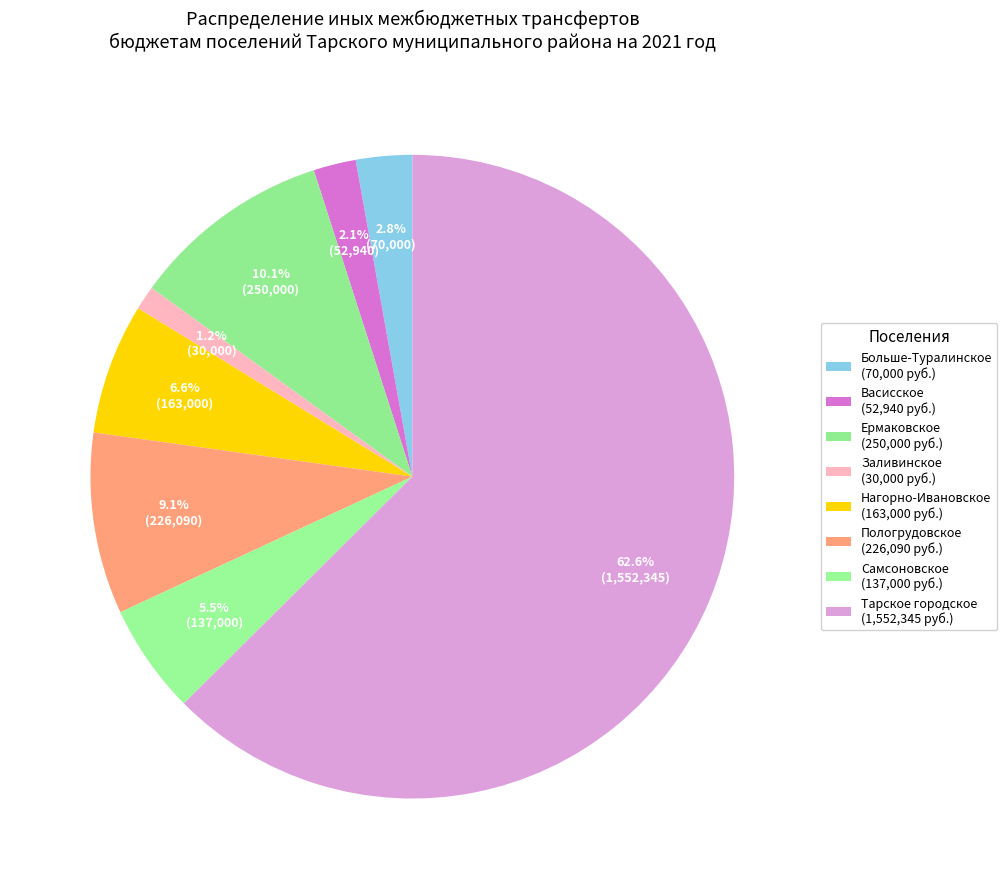

Approximately how many times larger is the value at Тарское городское compared to Самсоновское?

11.3